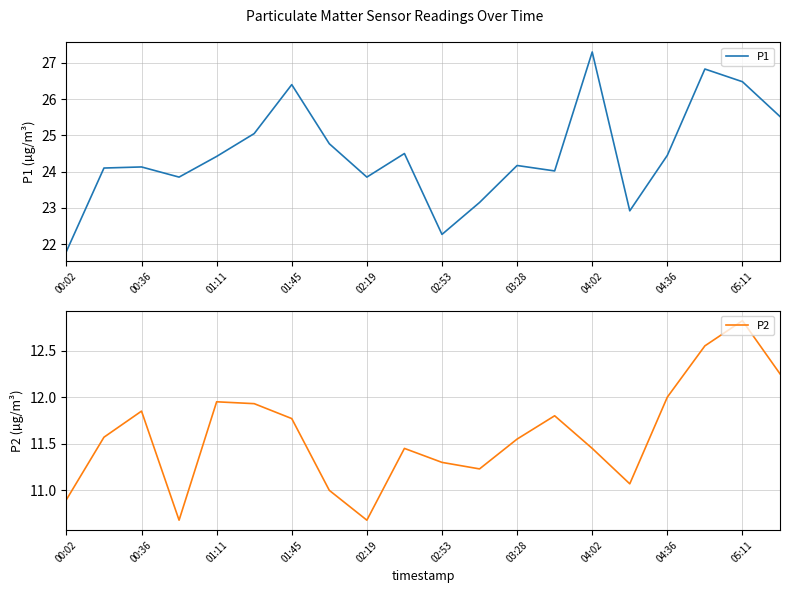

Which series has the largest range (max minus min)?

P1